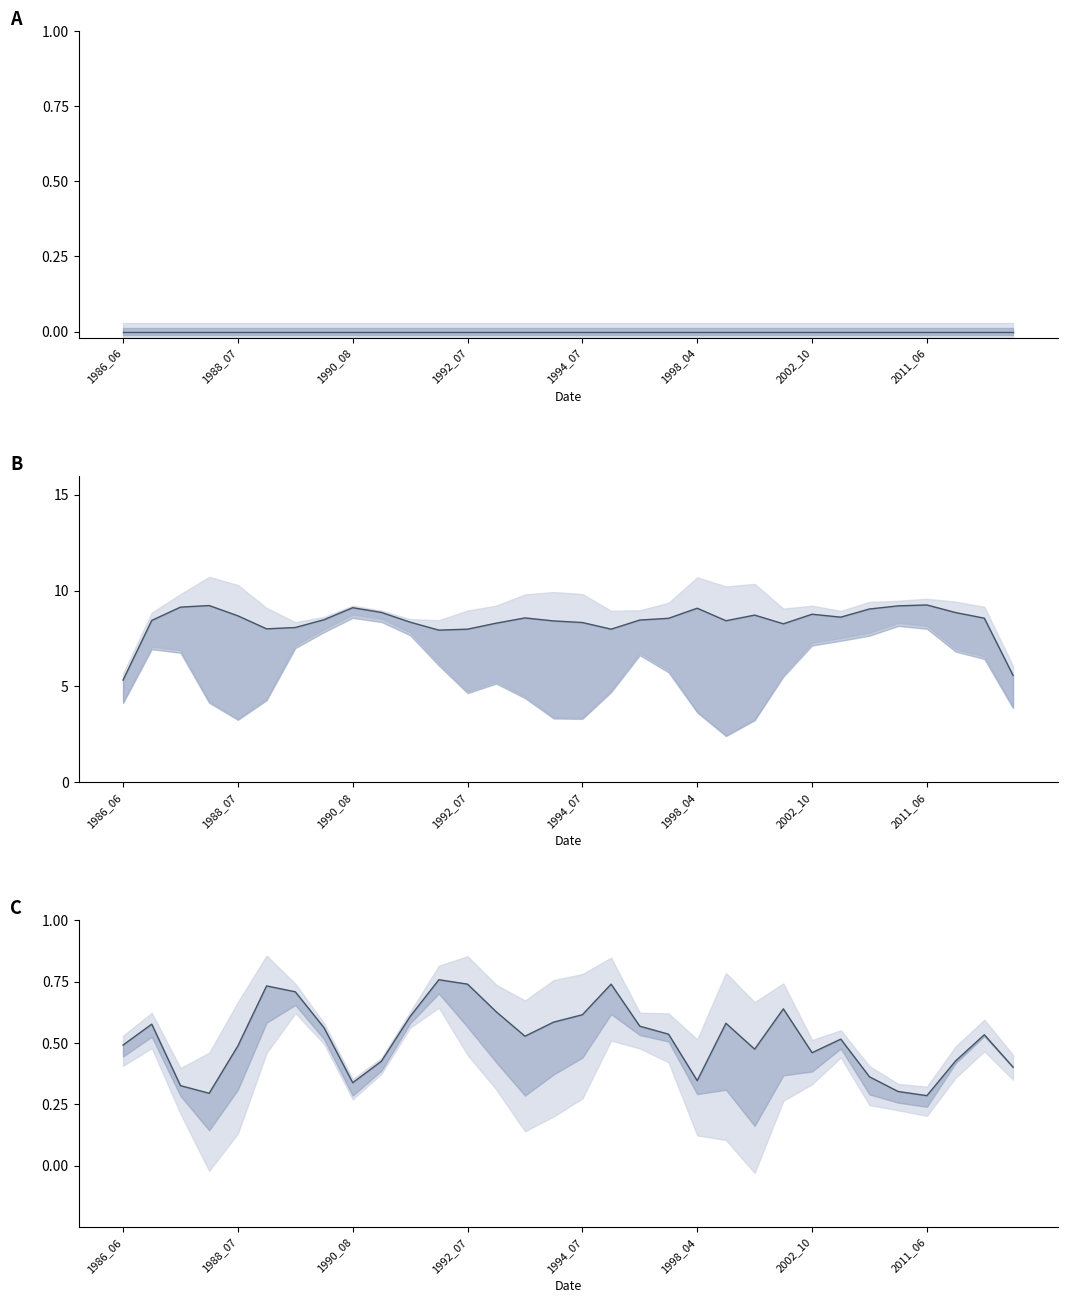

True or false: ratioNoDataMwe and waterArea intersect in this chart.

False